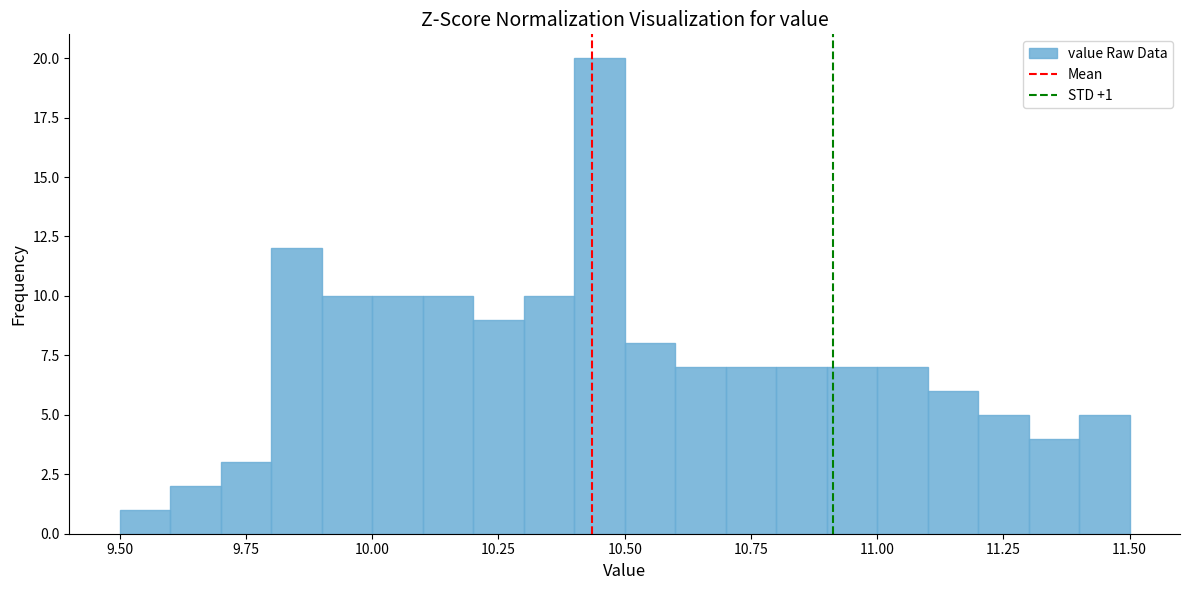

Around what value on the x-axis is the tallest bar? Give the approximate position of its centre, as read against the axis.

10.45